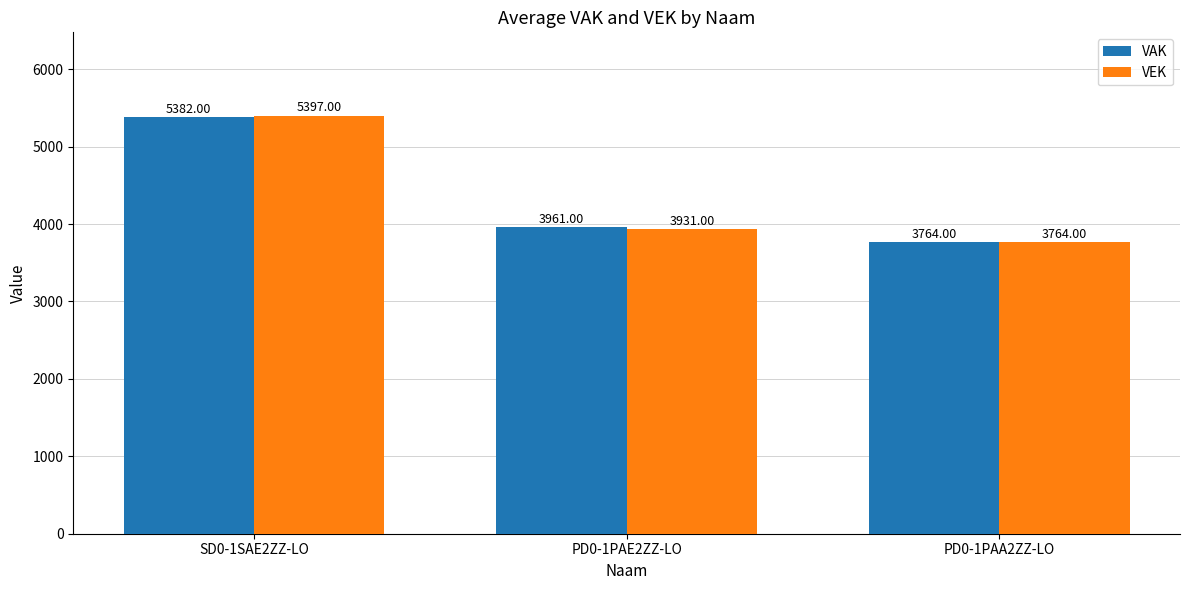

How many data points in VAK are less than 3961?

1